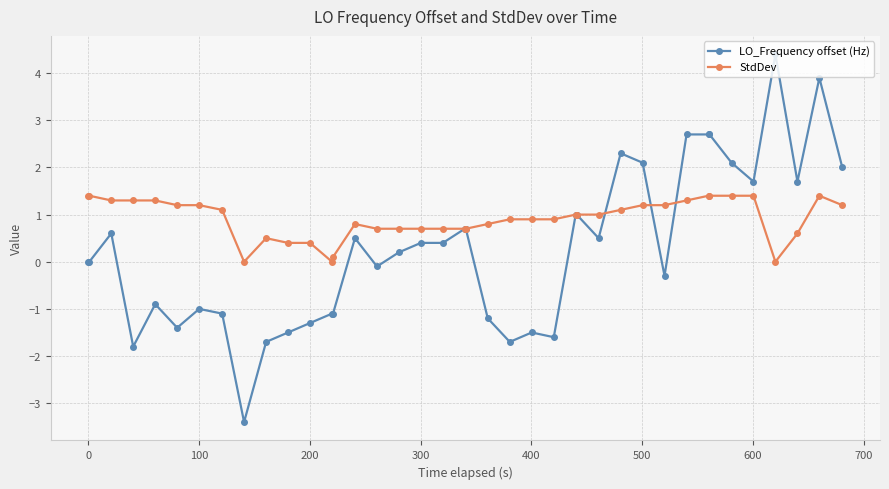

What is the average value of the LO_Frequency offset (Hz) series?

0.3